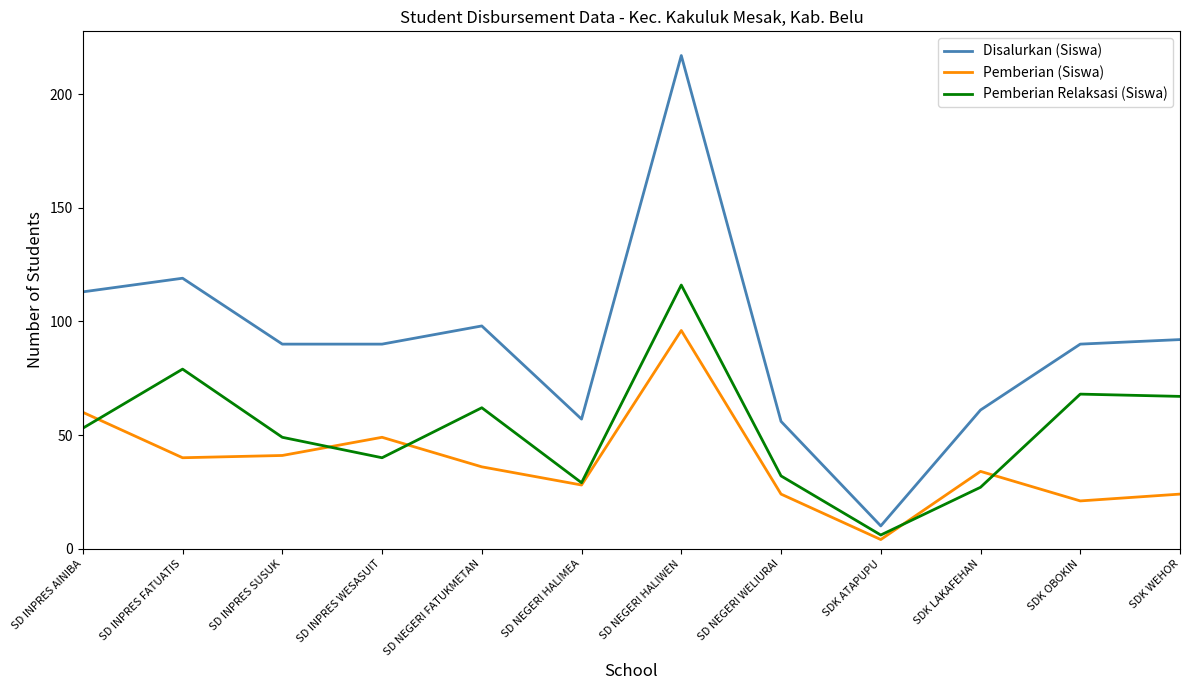

True or false: Disalurkan (Siswa) and Pemberian (Siswa) cross at least once.

False